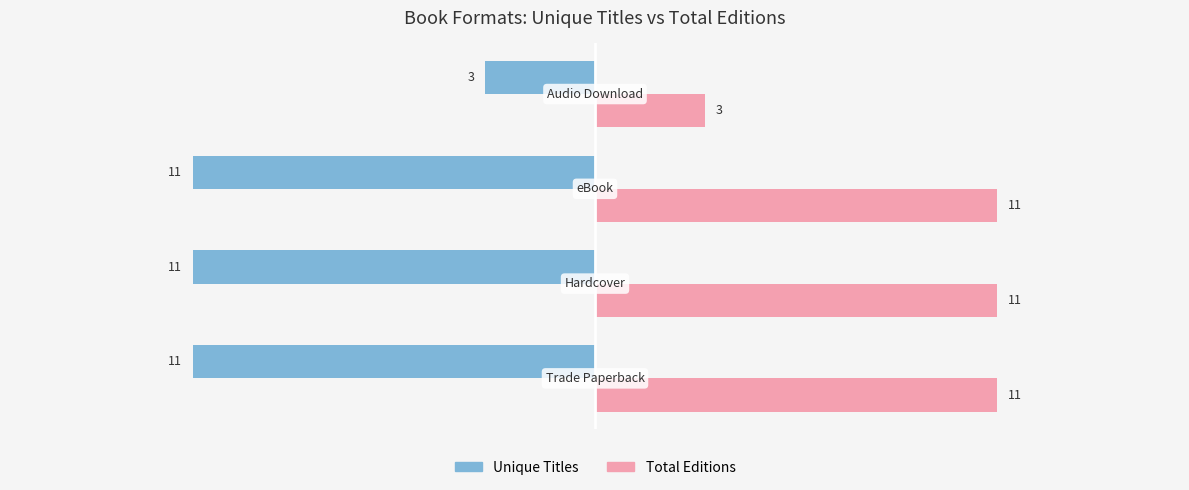

What is the highest value of the Unique Titles series?

-3